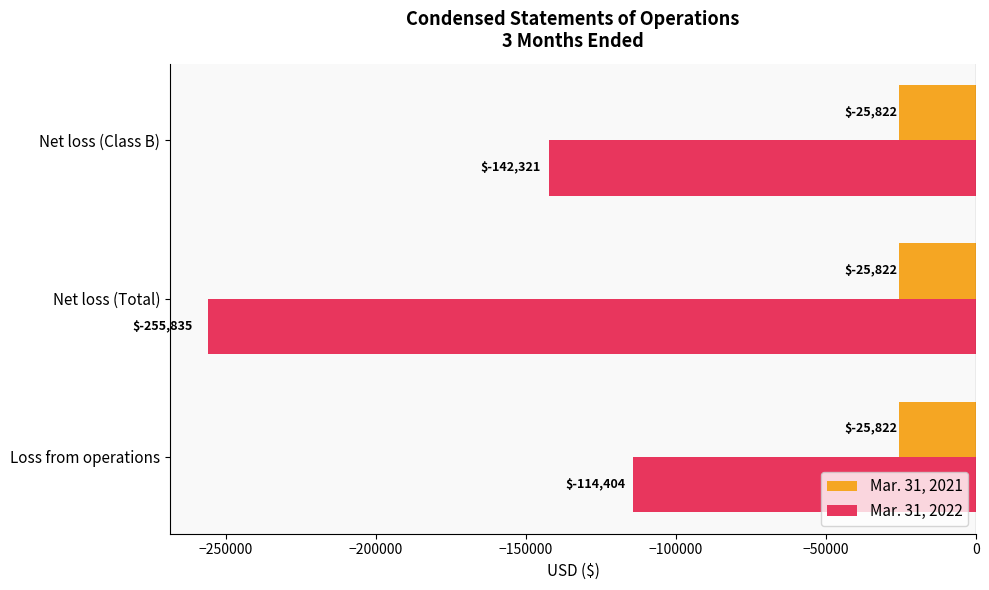

At which category is the sum across all series the highest?

Loss from operations